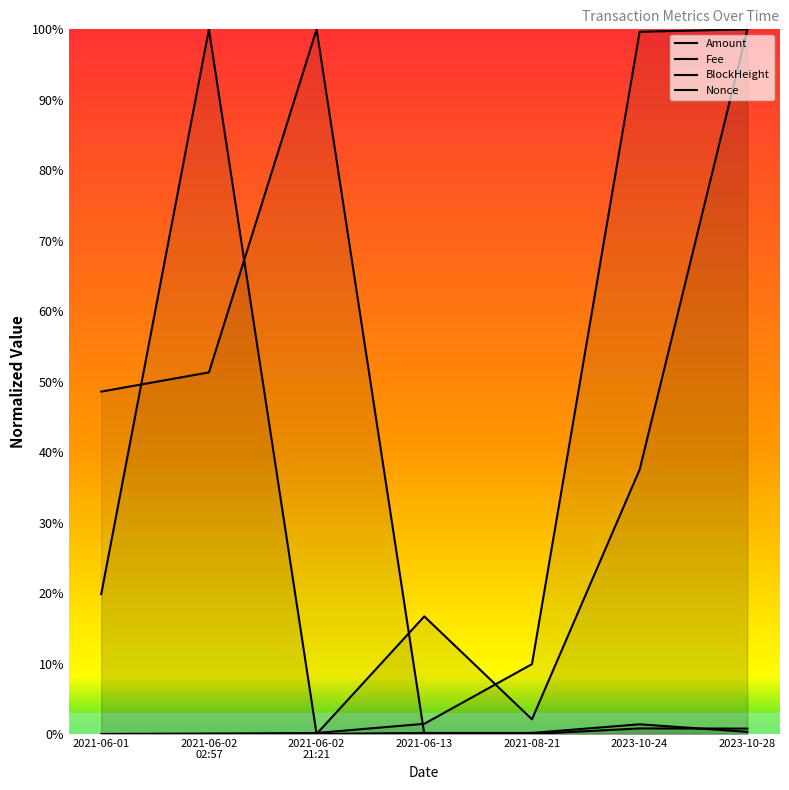

How many series are shown in this chart?

4